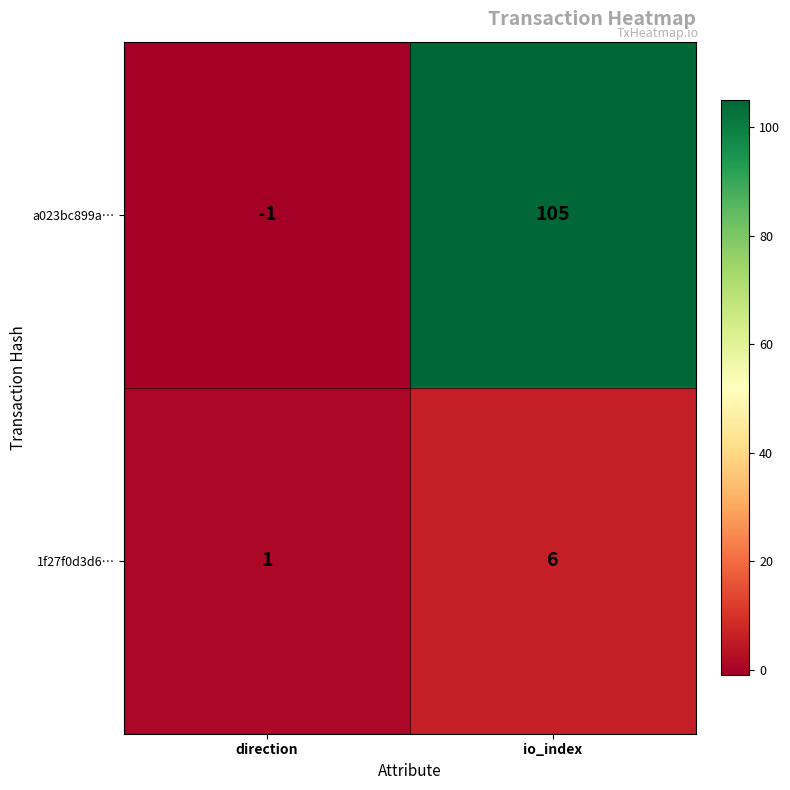

The a023bc899a… series shows 0 at direction. True or false?

False